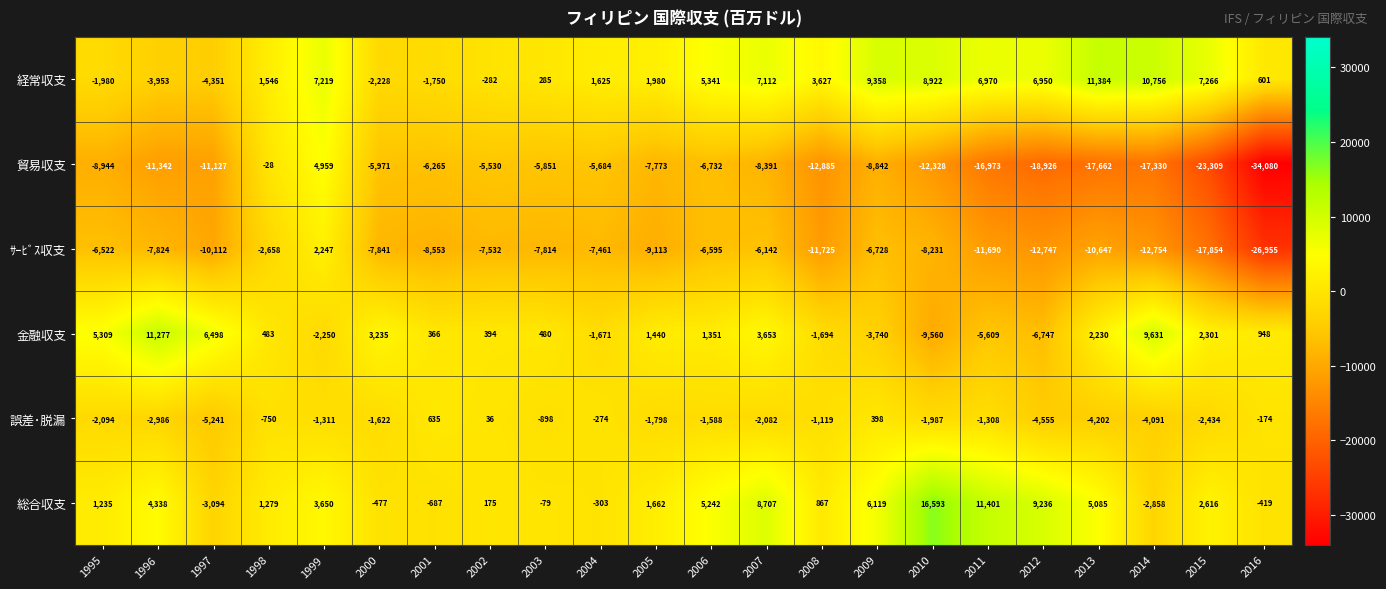

What value does the ｻｰﾋﾞｽ収支 series have at 2002, to the nearest 50?

-7550